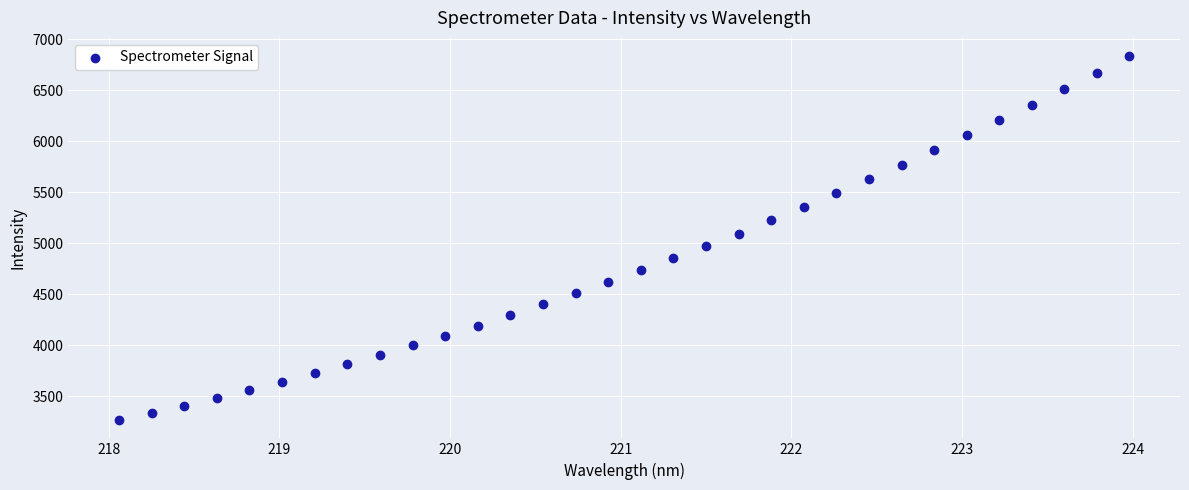

What is the range of X values (max minus min)?

5.9